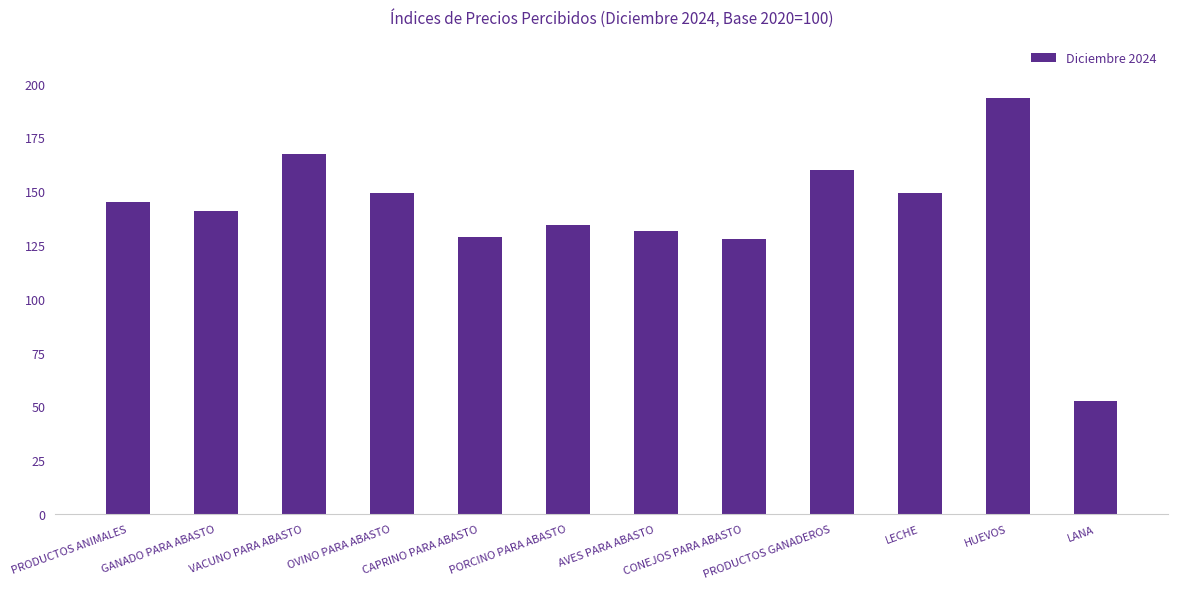

At which label does the data first exceed 145?

PRODUCTOS ANIMALES